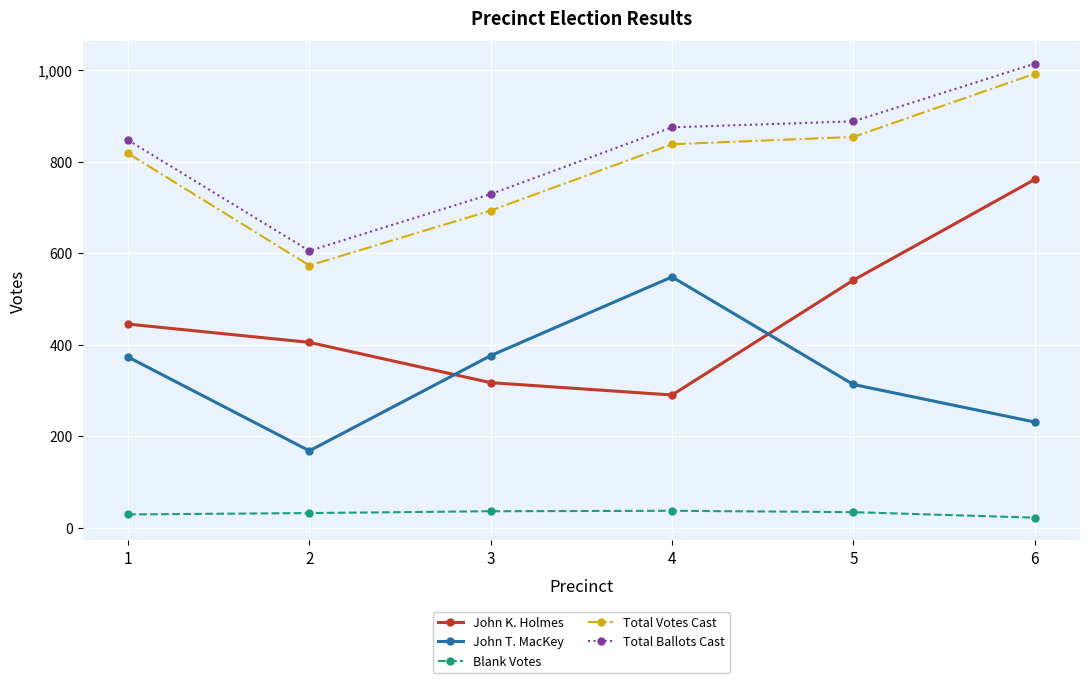

What is the value of the John T. MacKey point at the 4th from the left?

548